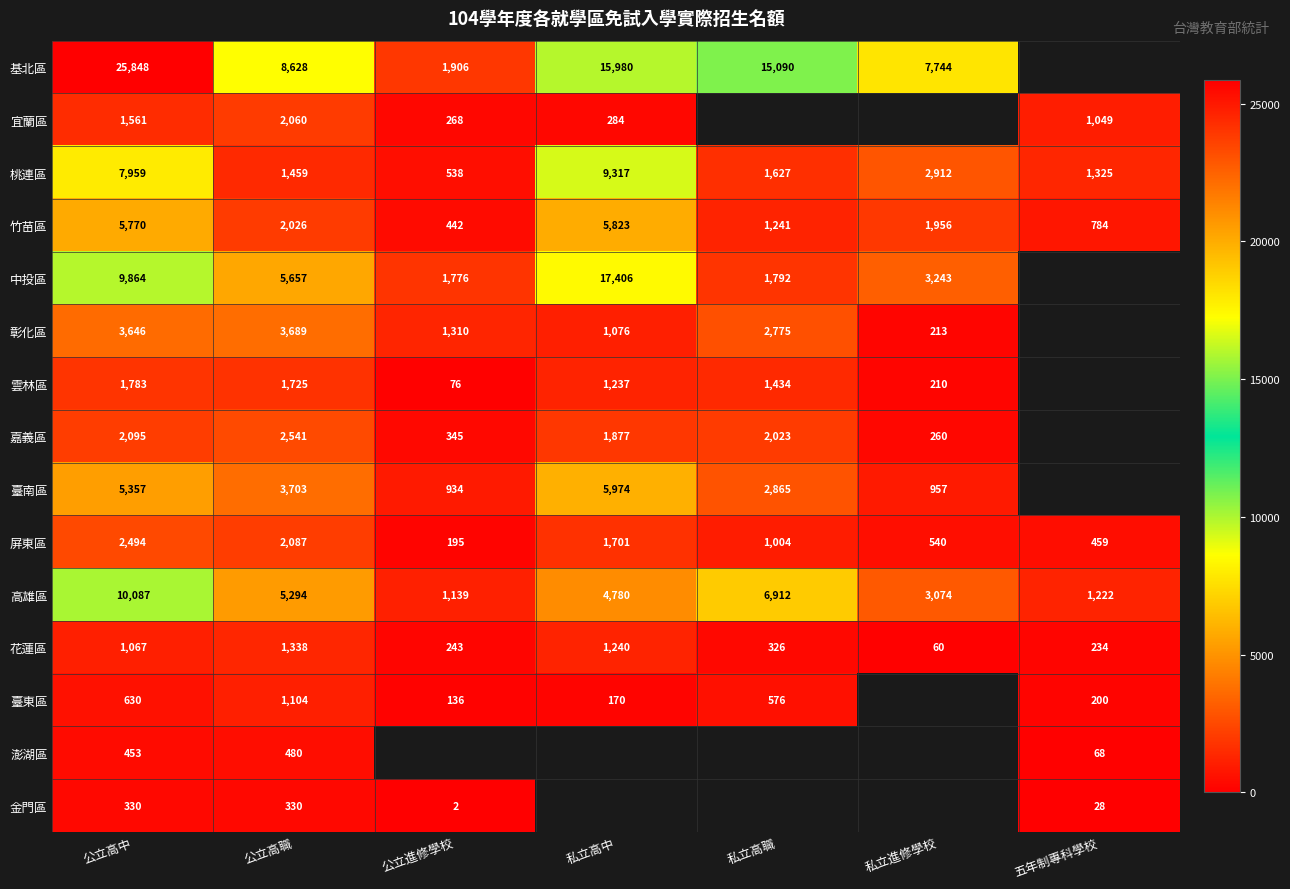

Between 公立高中 and 公立高職, which series saw the biggest shift?

基北區